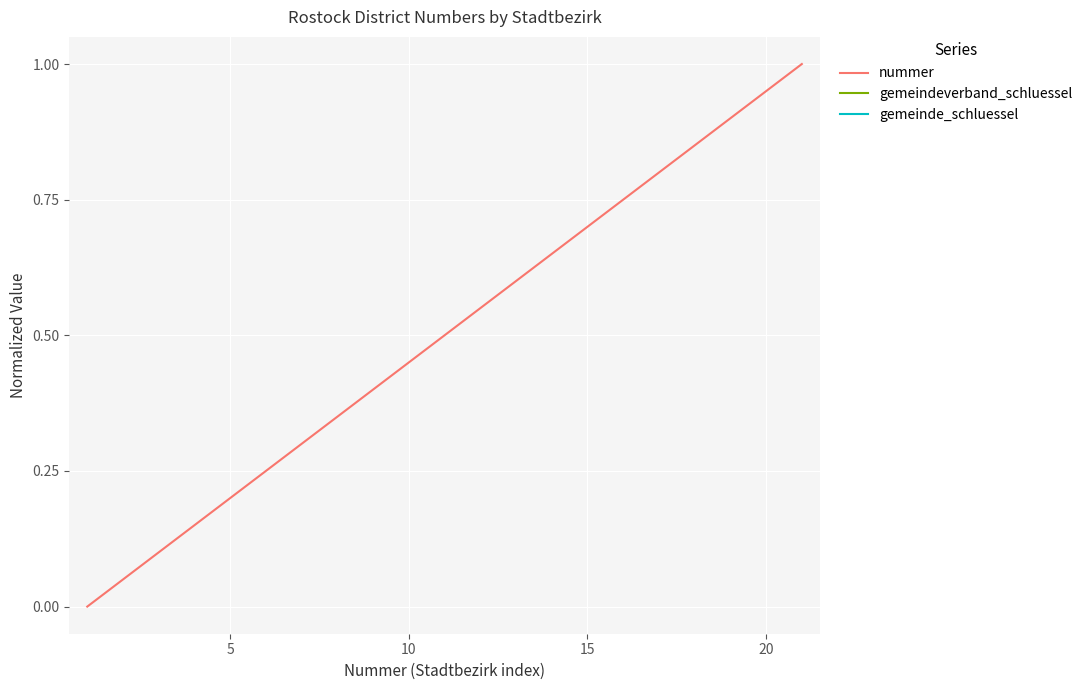

Which series has the widest spread of values?

nummer